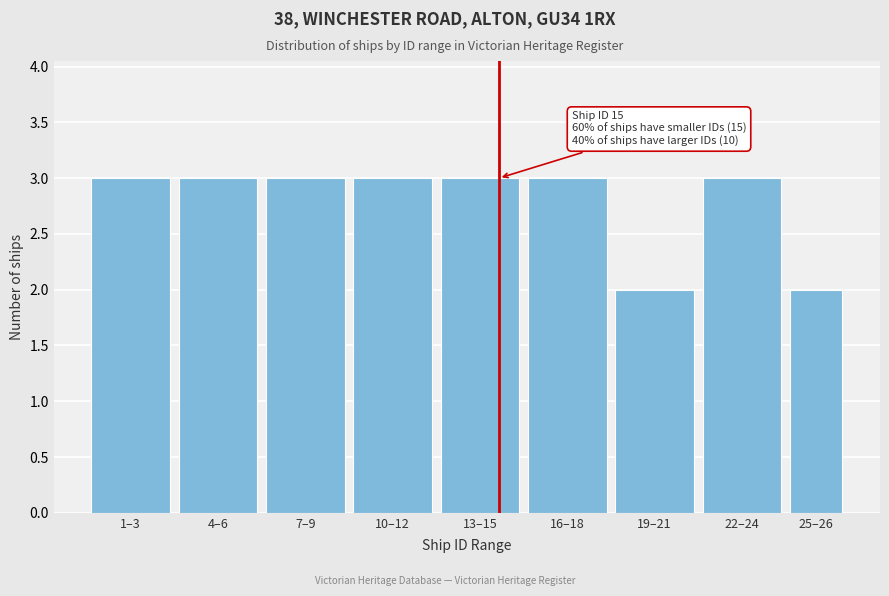

Reading left to right, what are all the values shown in this chart?

3	3	3	3	3	3	2	3	2